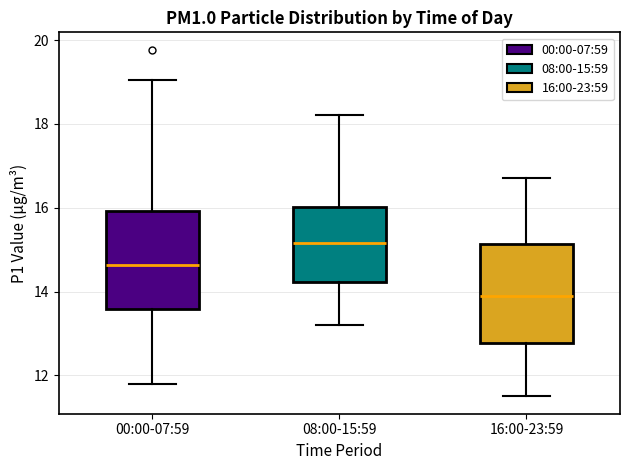

Where does the upper whisker of the box for 08:00-15:59 end on the y-axis? The values are not printed on the chart, so give them approximately, as read against the axis.

18.2